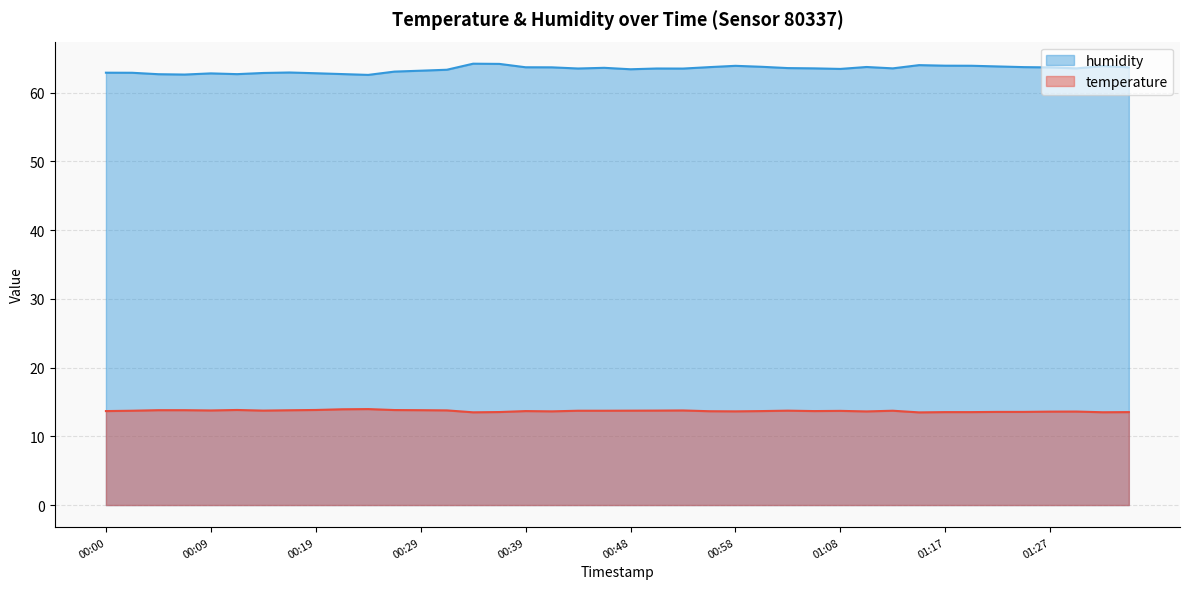

What is the approximate value of humidity at 00:36?

64.2